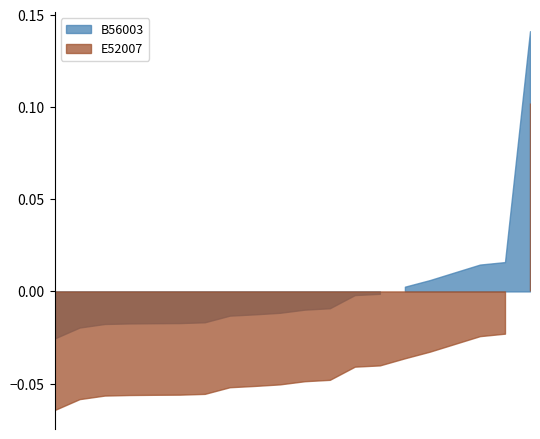

Which series changed the most between AHMEDABAD and BARODA?

B56003